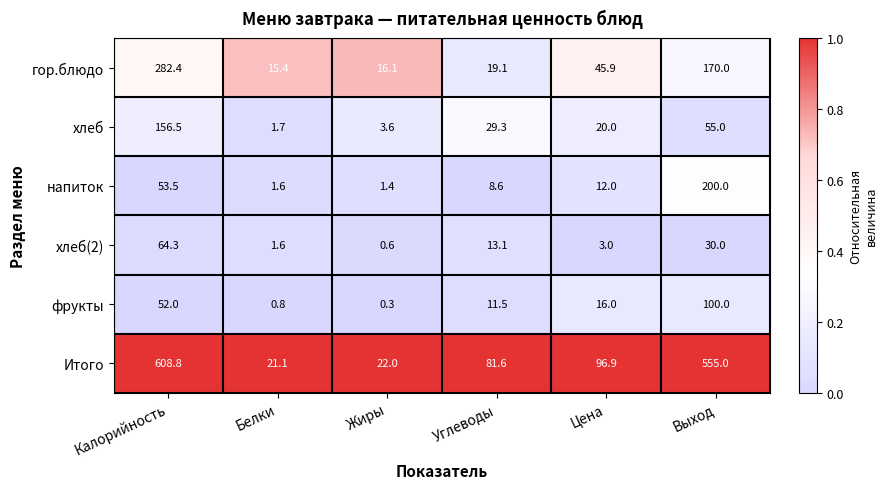

Rank the series at Жиры from lowest to highest value.

фрукты, хлеб(2), напиток, хлеб, гор.блюдо, Итого